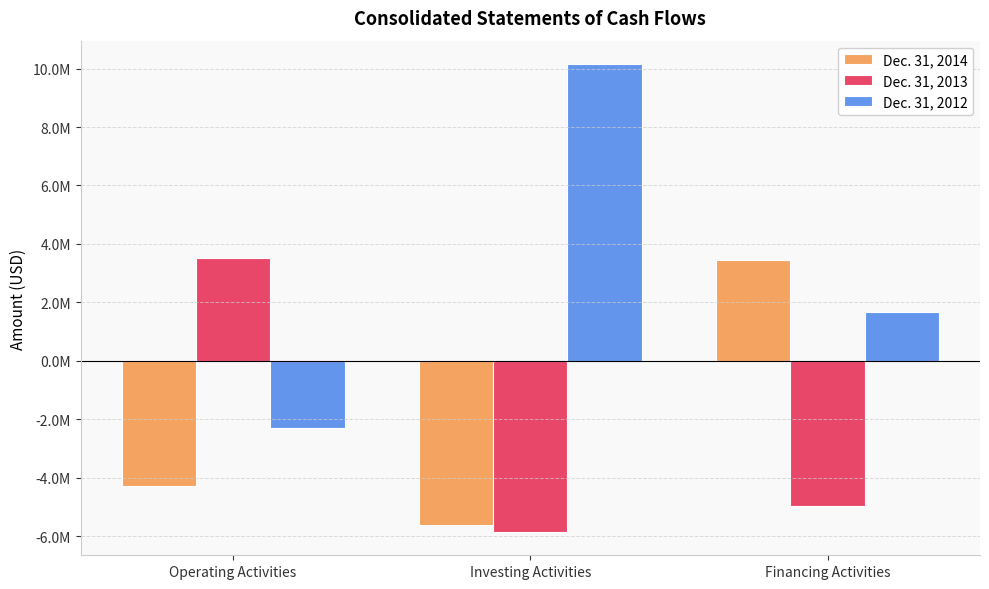

What are all the series names shown in the legend?

Dec. 31, 2014, Dec. 31, 2013, Dec. 31, 2012